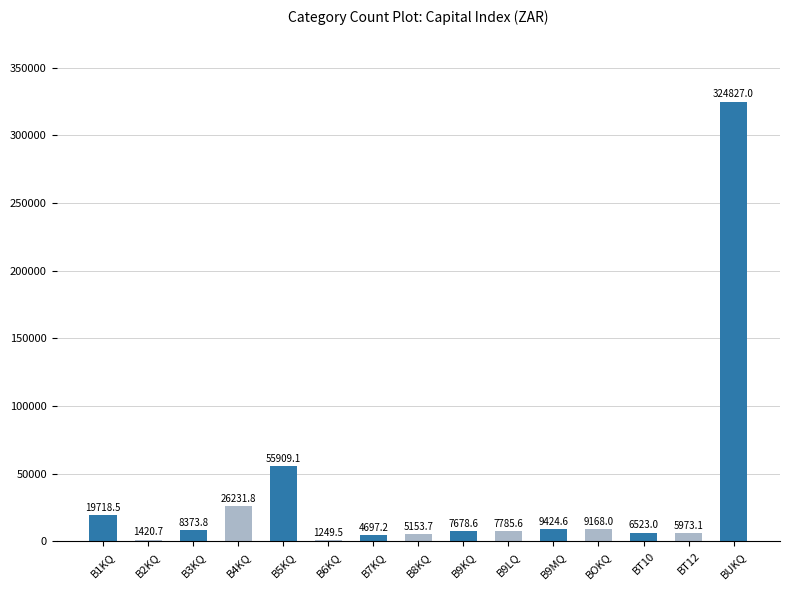

What is the change in value from B9KQ to BT12?

-1705.5